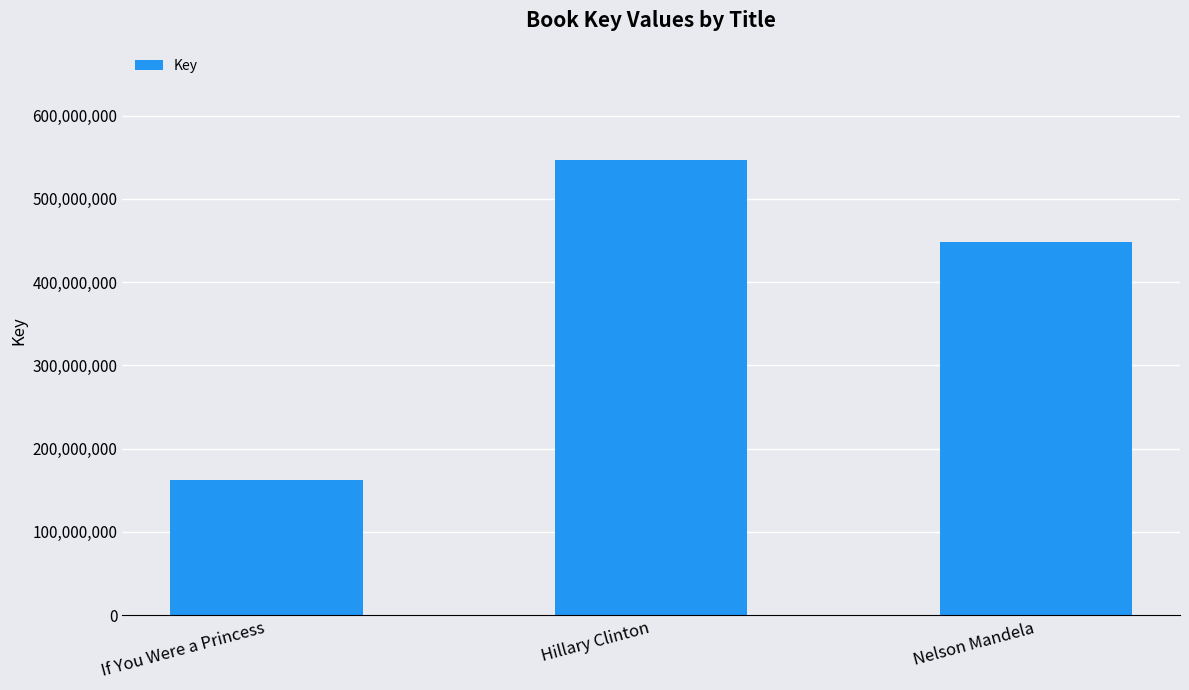

How many data points are less than 448304634?

1